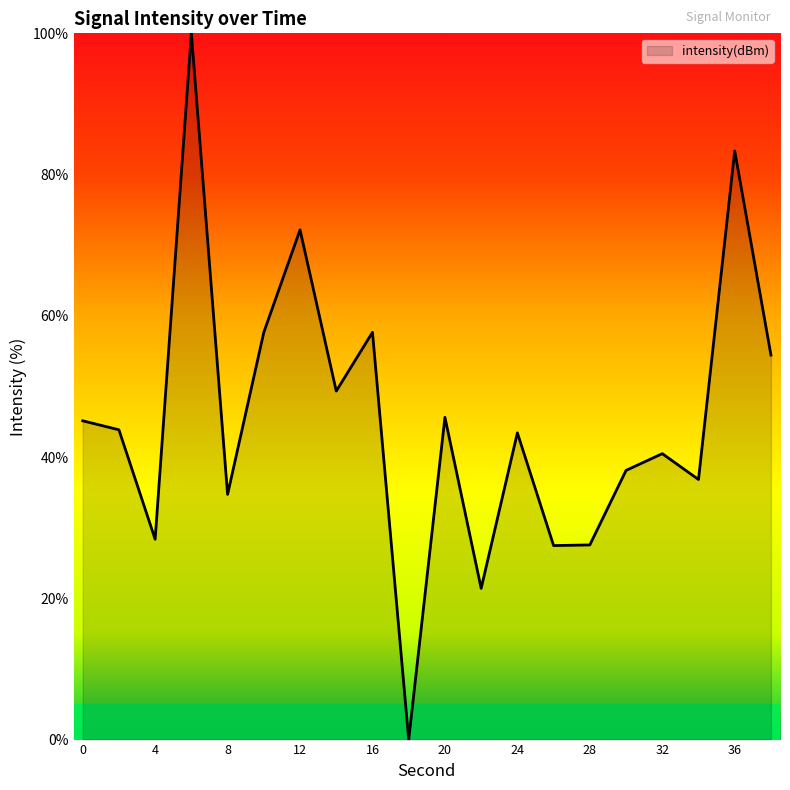

What is the greatest value displayed?

100.0